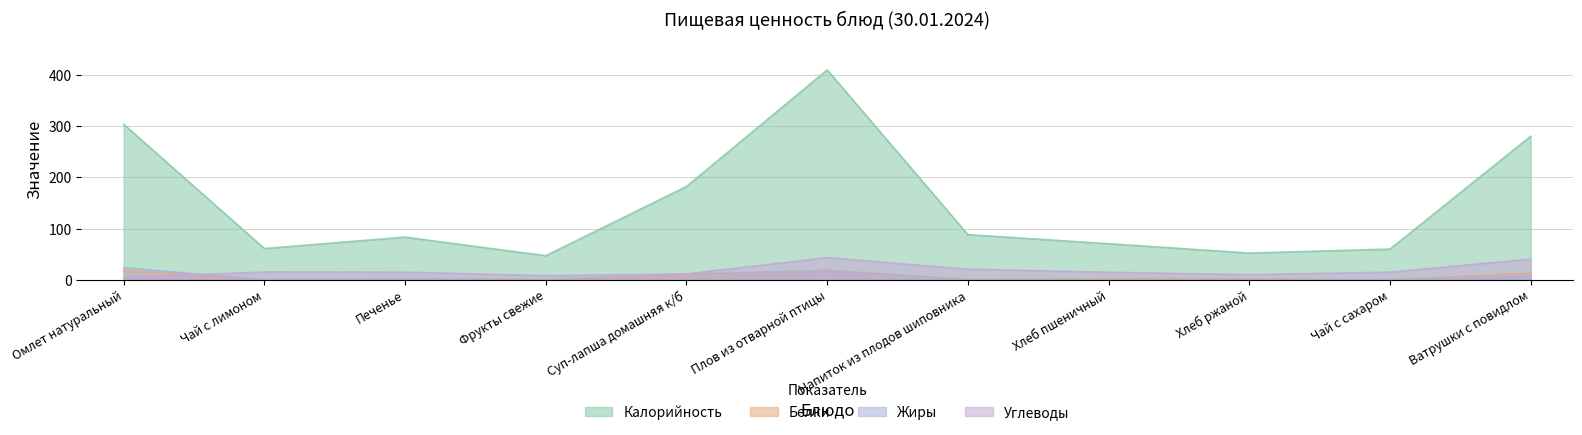

What is the average value of the Углеводы series?

18.1